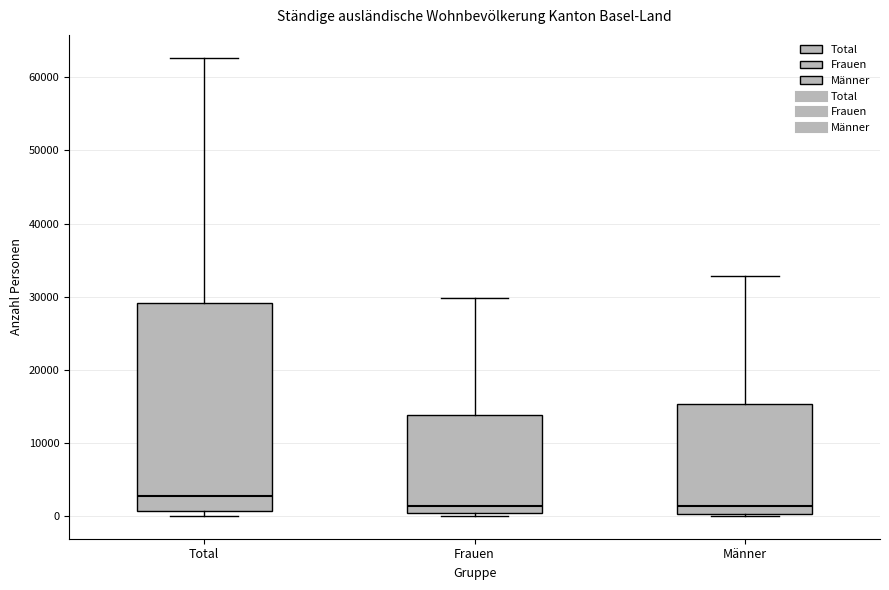

Where is the lower edge of the box for Total on the y-axis? The values are not printed on the chart, so give them approximately, as read against the axis.

1000